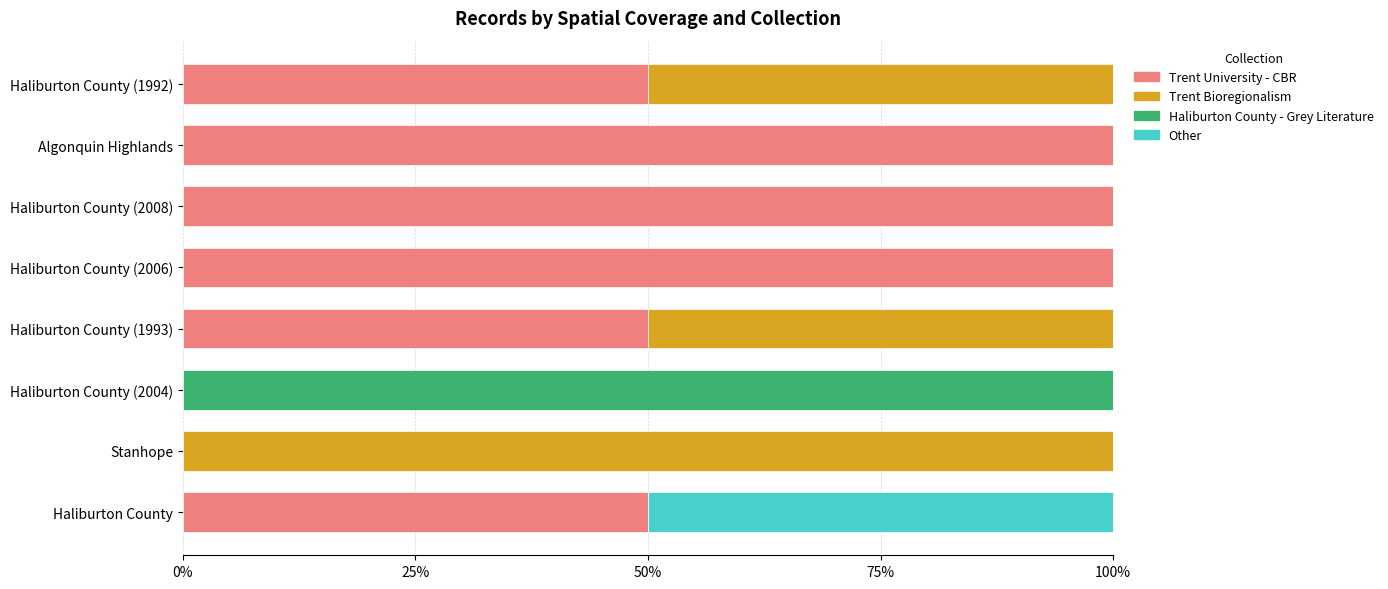

What is the total value across all series at Haliburton County (1992)?

100